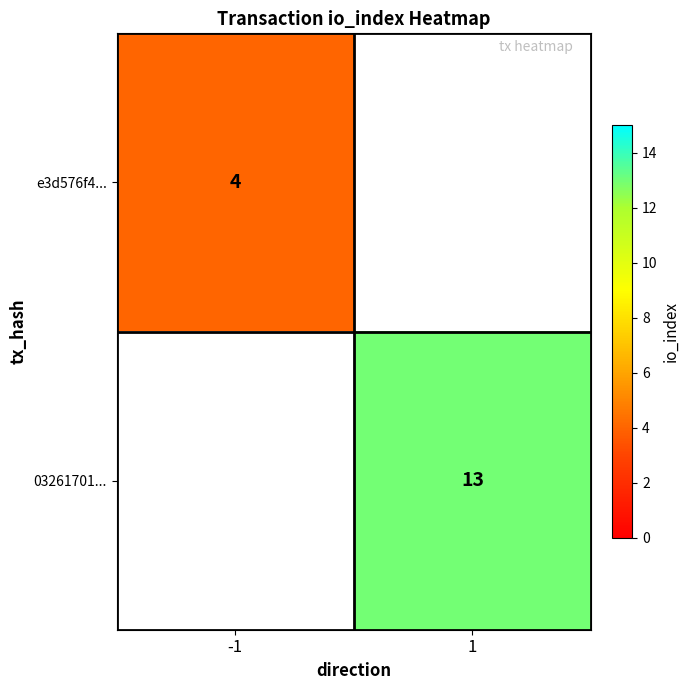

The e3d576f4... series shows 2 at -1. True or false?

False